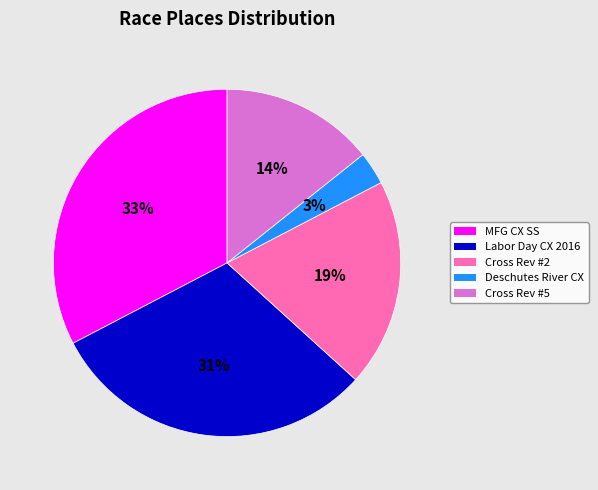

Is there any slice that represents more than half of the pie?

No